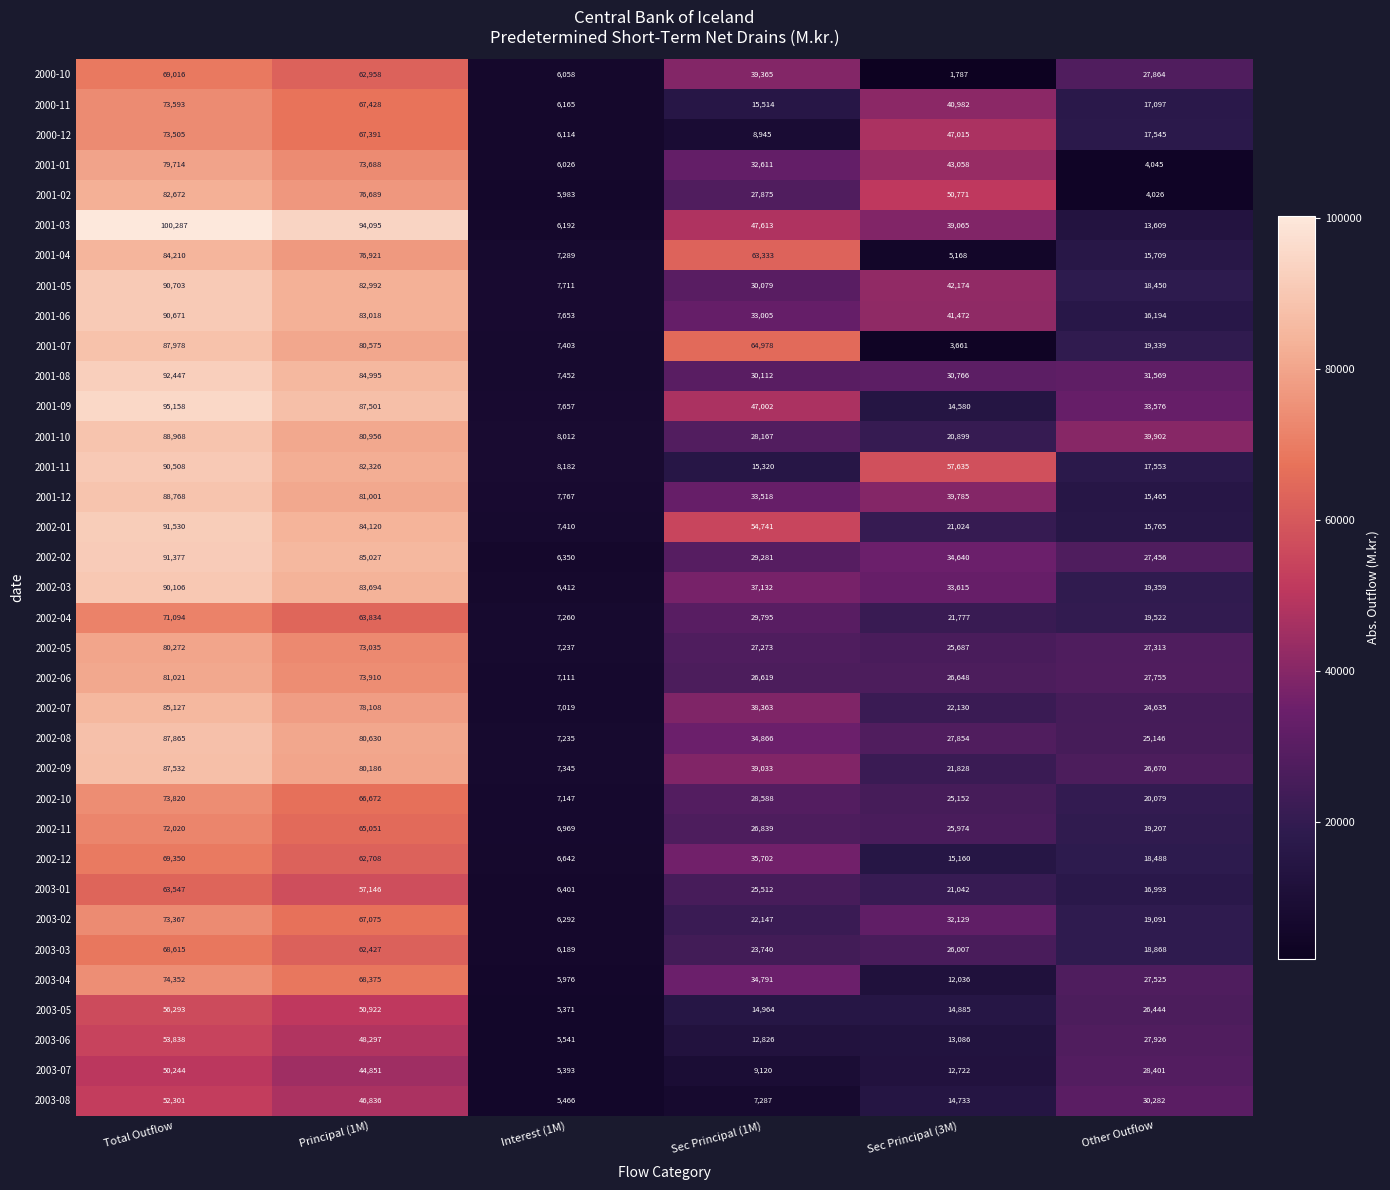

Which series has the largest total across all categories?

2001-03